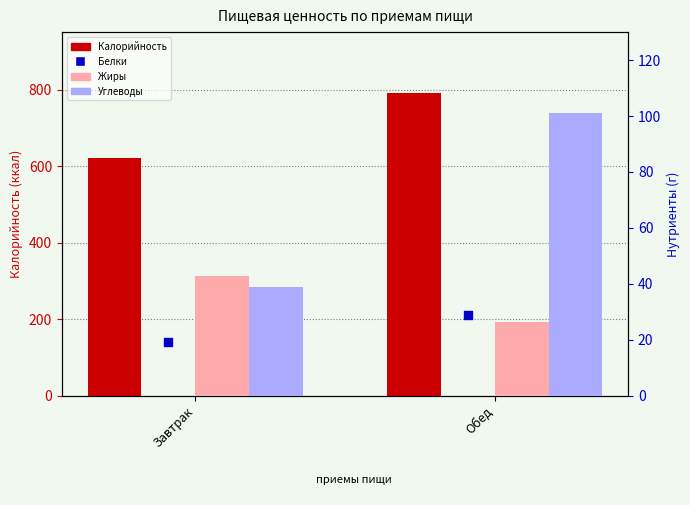

Which series reaches the maximum Y coordinate?

Калорийность